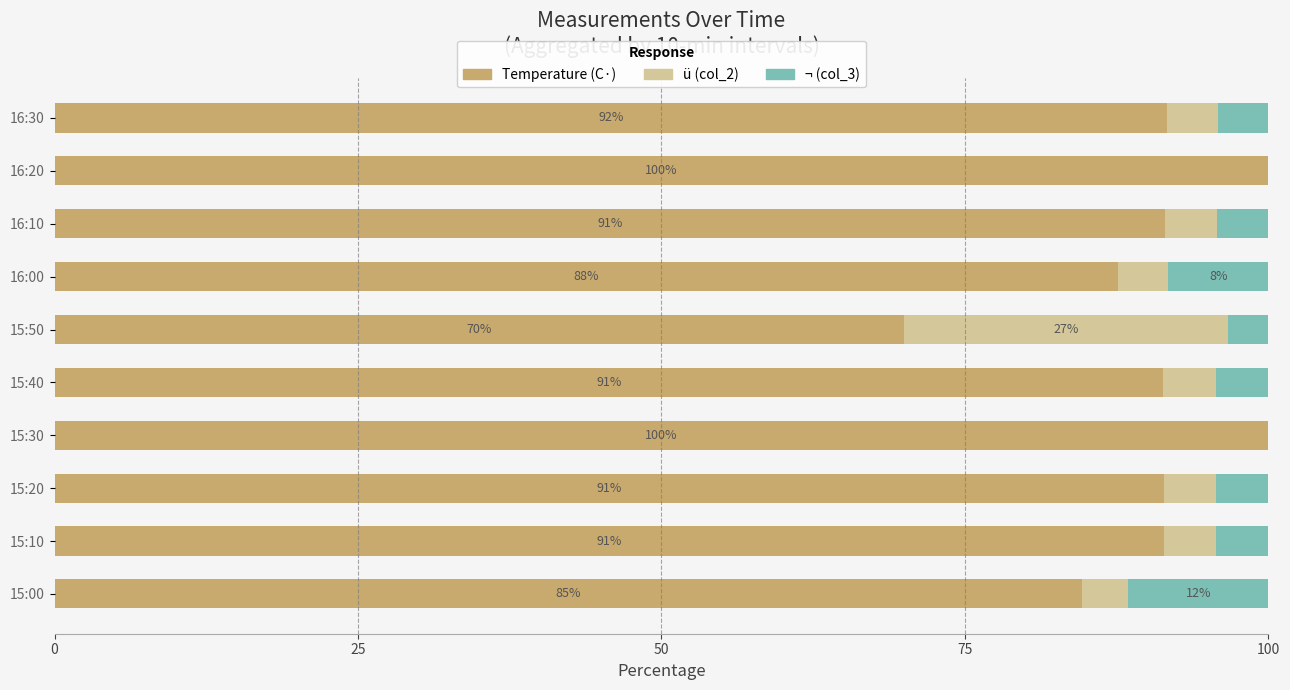

What is the total value across all series at 16:20?

100.0